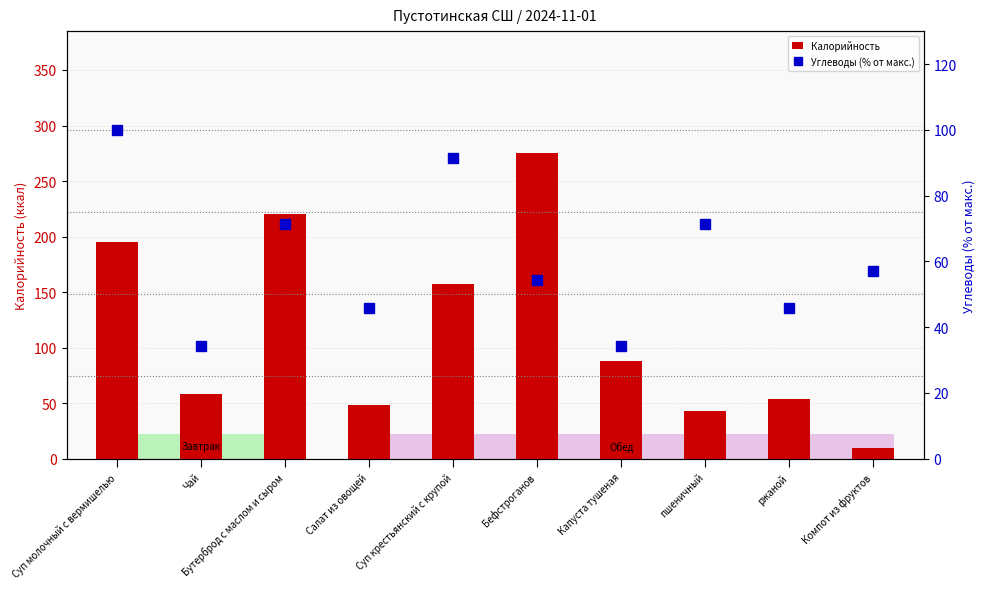

What position from the left is Бутерброд с маслом и сыром?

3